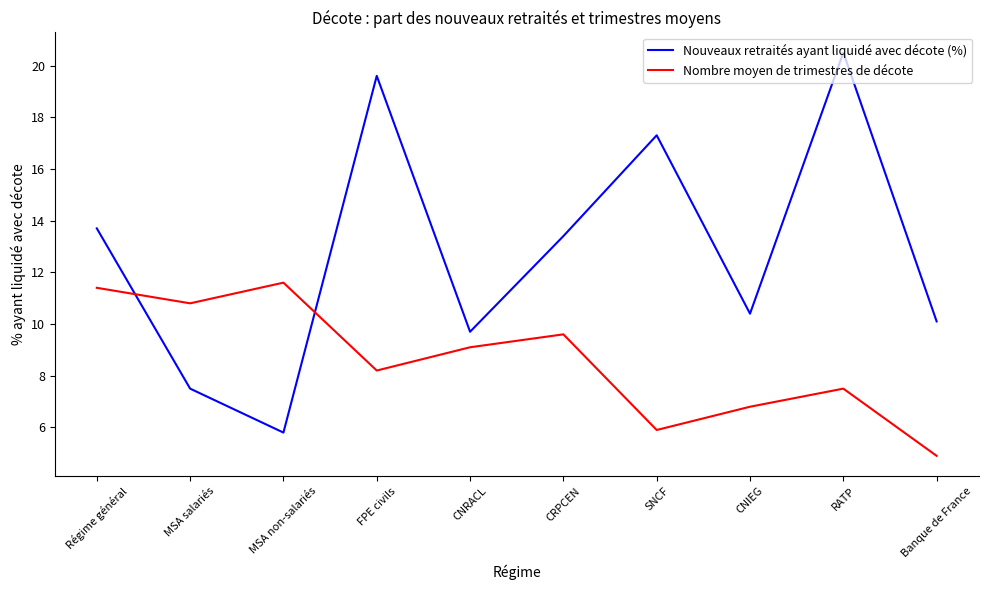

How many interior local peaks does the Nombre moyen de trimestres de décote series have?

3